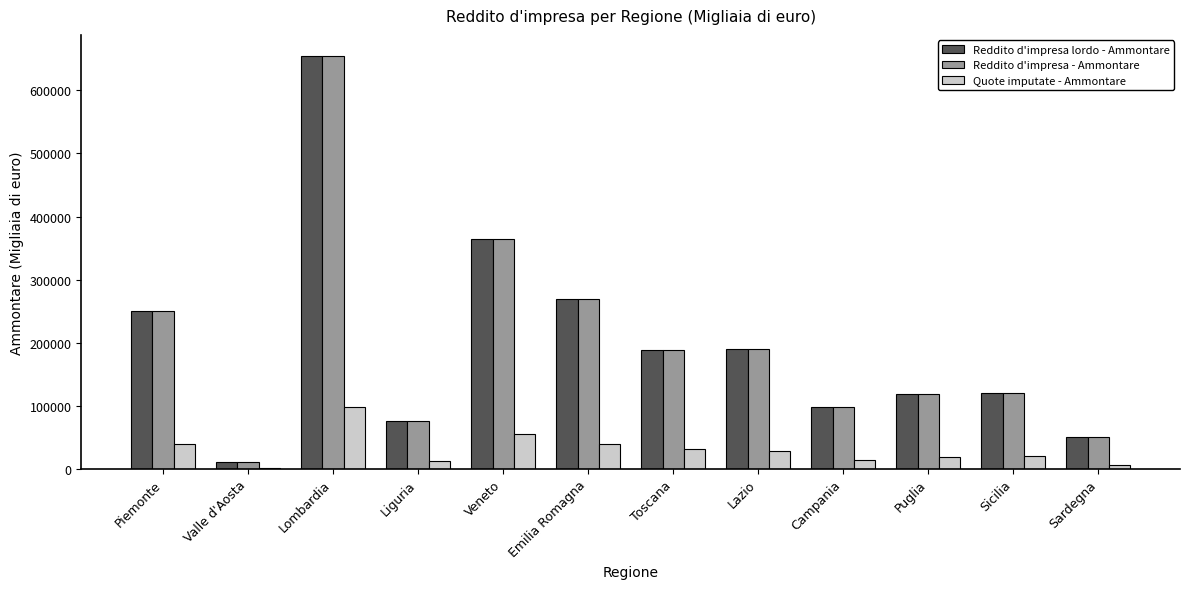

At which label does Reddito d'impresa lordo - Ammontare reach its peak?

Lombardia